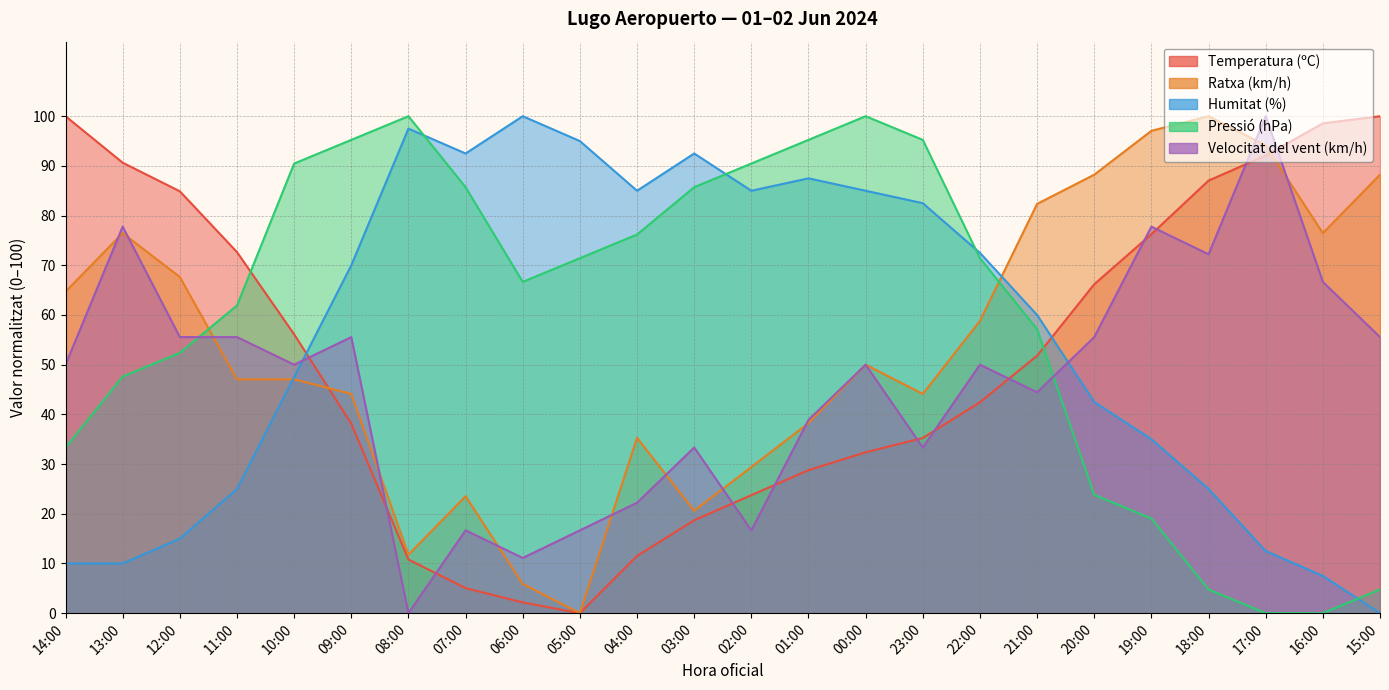

Is it true that Temperatura (ºC) equals 42.1 at 00:00?

False